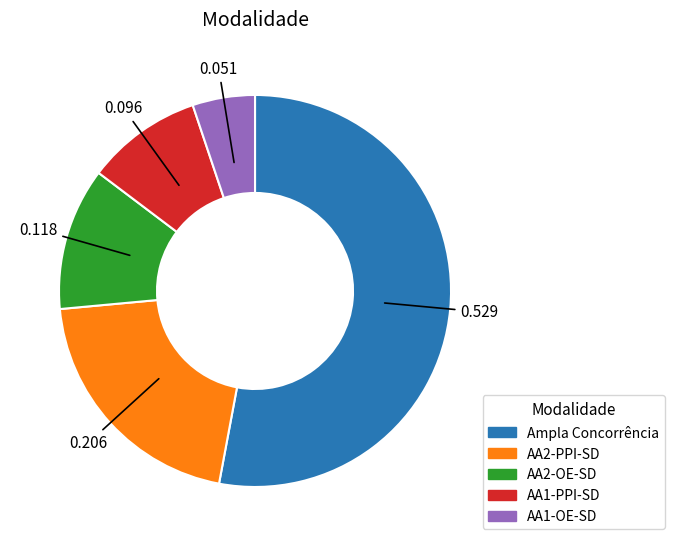

Rank the categories by value from highest to lowest.

Ampla Concorrência, AA2-PPI-SD, AA2-OE-SD, AA1-PPI-SD, AA1-OE-SD